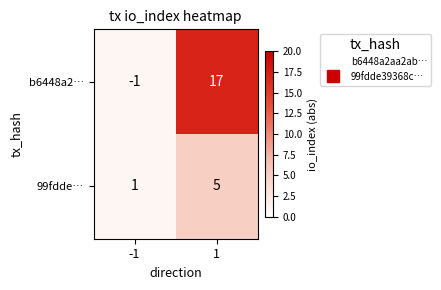

At which category is the sum across all series the highest?

1